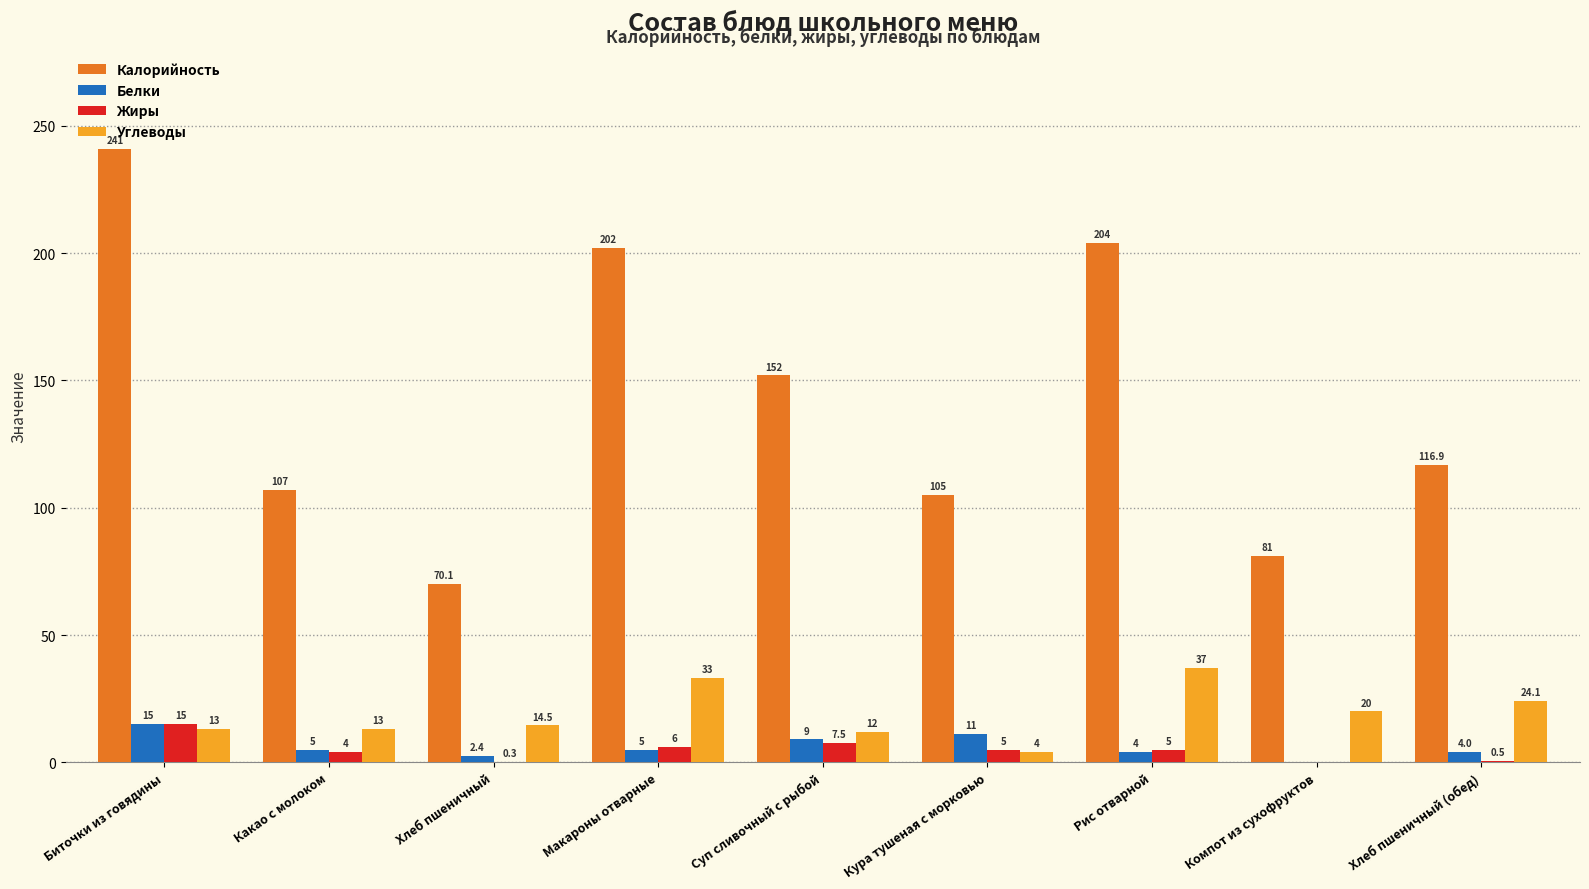

Where does the Белки series first go above 5?

Биточки из говядины